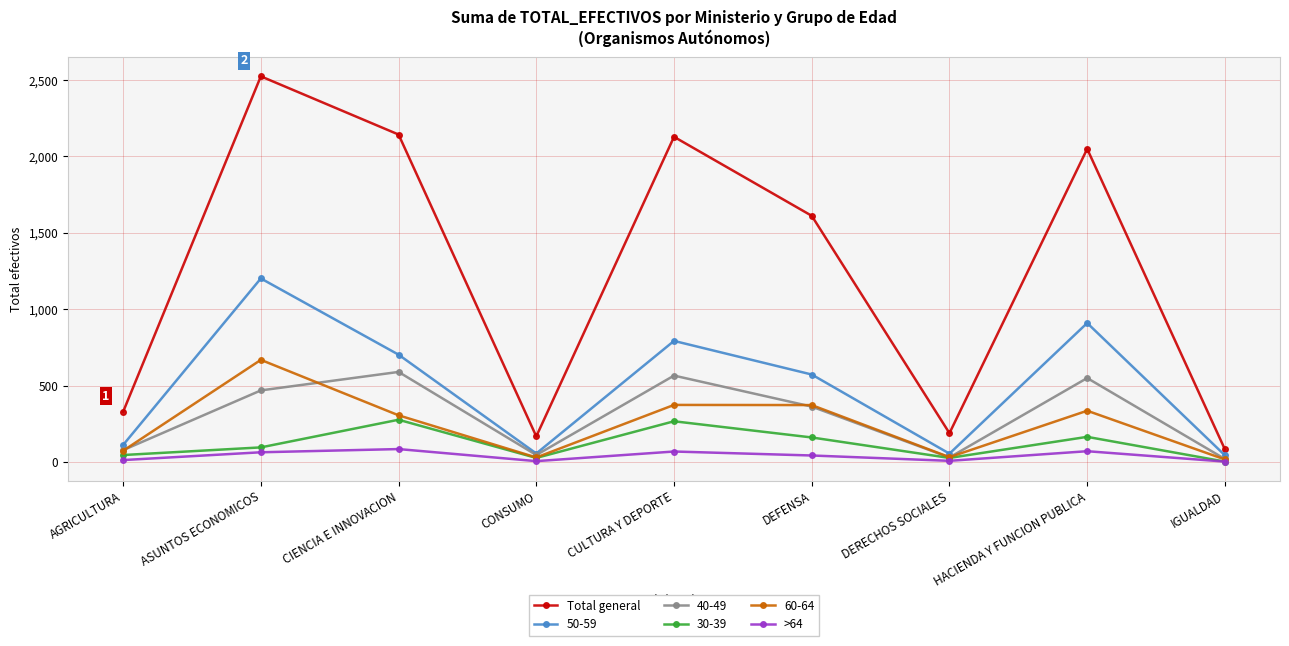

How many series are shown in this chart?

6